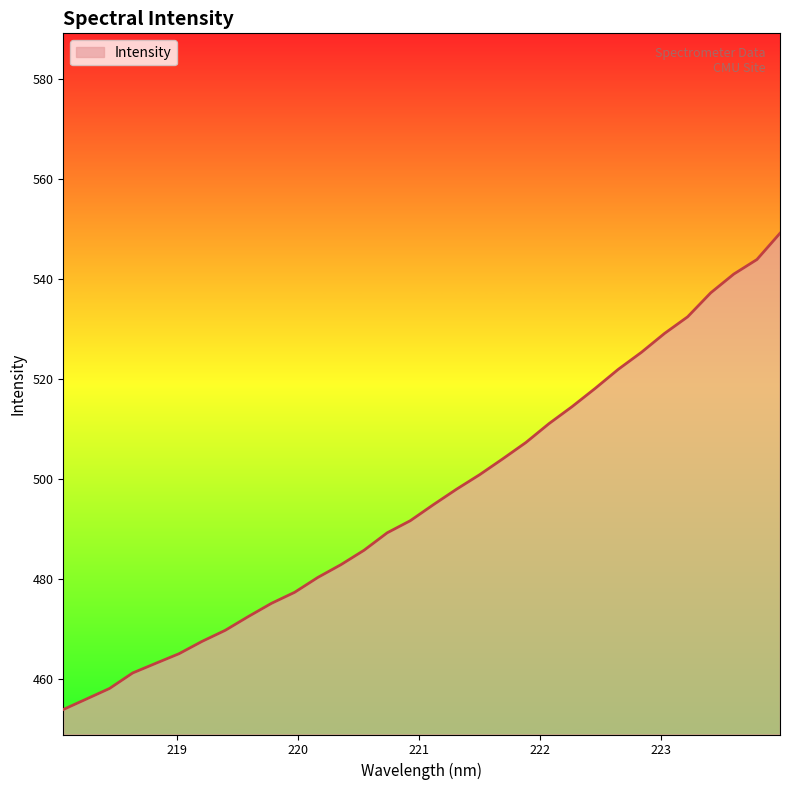

Count the number of values greater than 494.

16